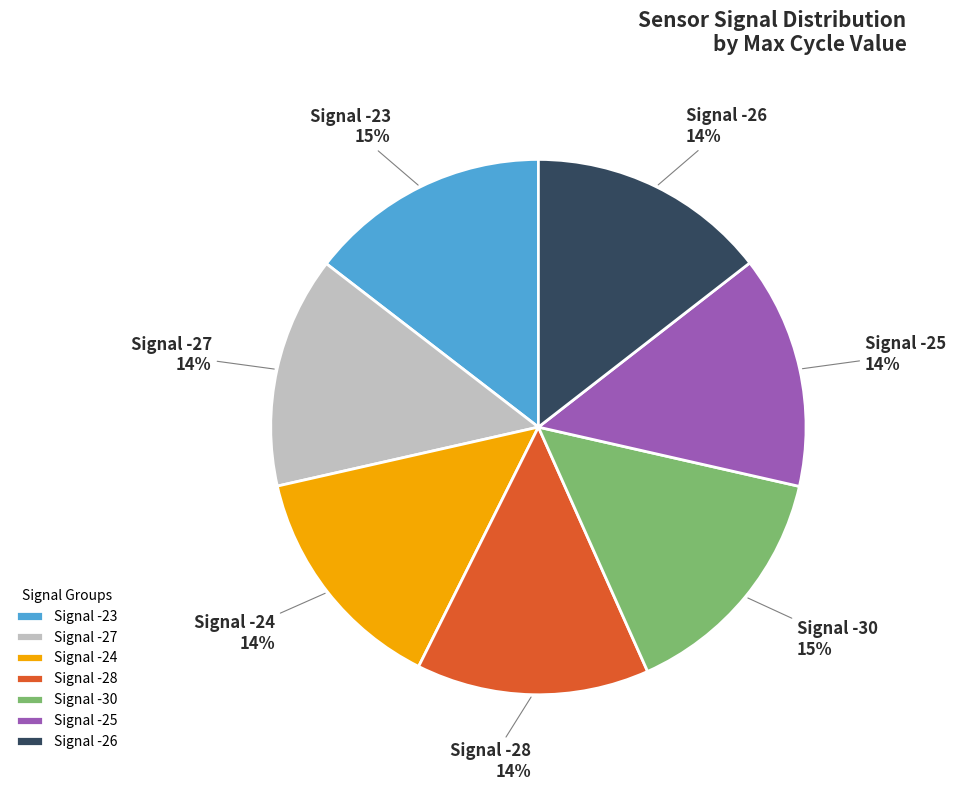

The Signal -24 slice represents 14% of the pie. True or false?

True